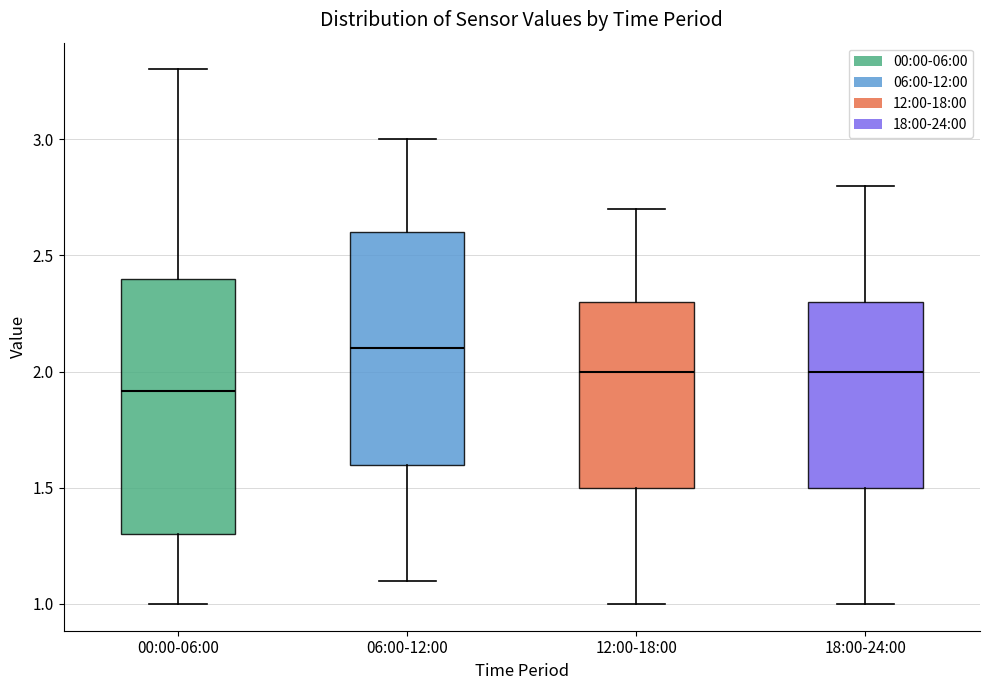

Reading left to right, read every box against the y-axis: the position of its median line, the range the box covers, and the ends of its whiskers. The values are not printed on the chart, so give them approximately, as read against the axis.

00:00-06:00: median 1.9, box 1.3 to 2.4, whiskers 1.0 to 3.3
06:00-12:00: median 2.1, box 1.6 to 2.6, whiskers 1.1 to 3.0
12:00-18:00: median 2.0, box 1.5 to 2.3, whiskers 1.0 to 2.7
18:00-24:00: median 2.0, box 1.5 to 2.3, whiskers 1.0 to 2.8